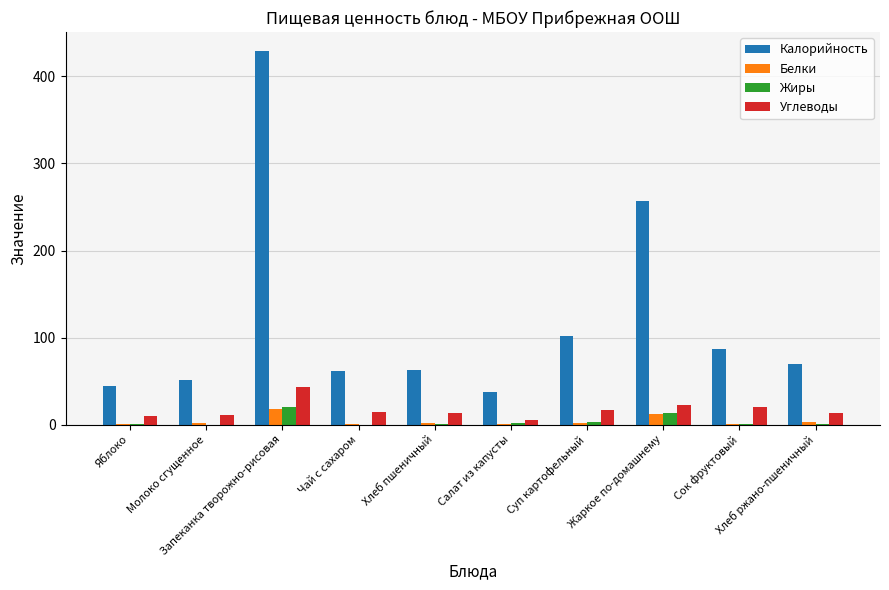

Which series has the largest total across all categories?

Калорийность